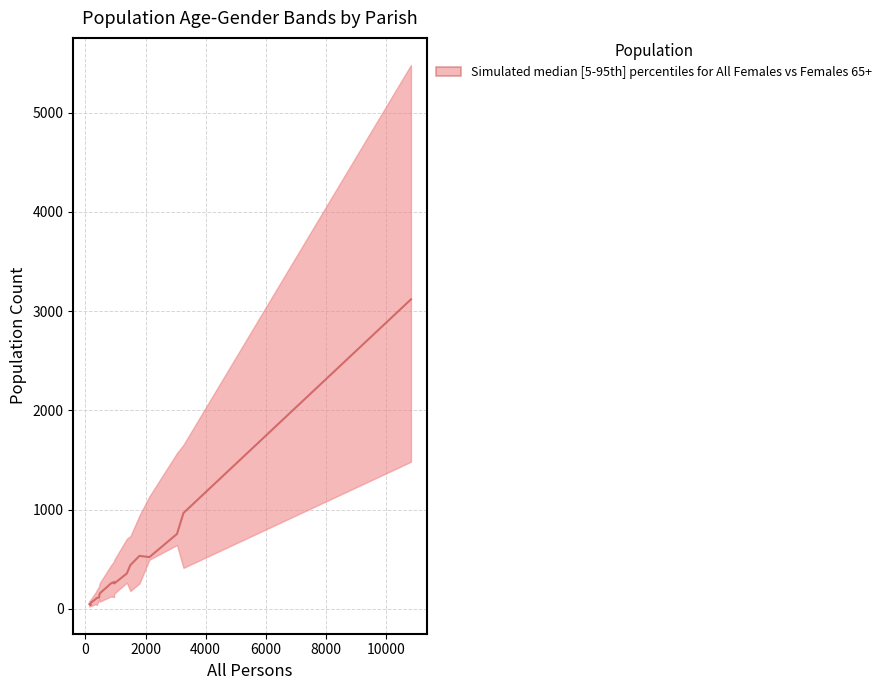

What is the value of the 12th point from the left?

255